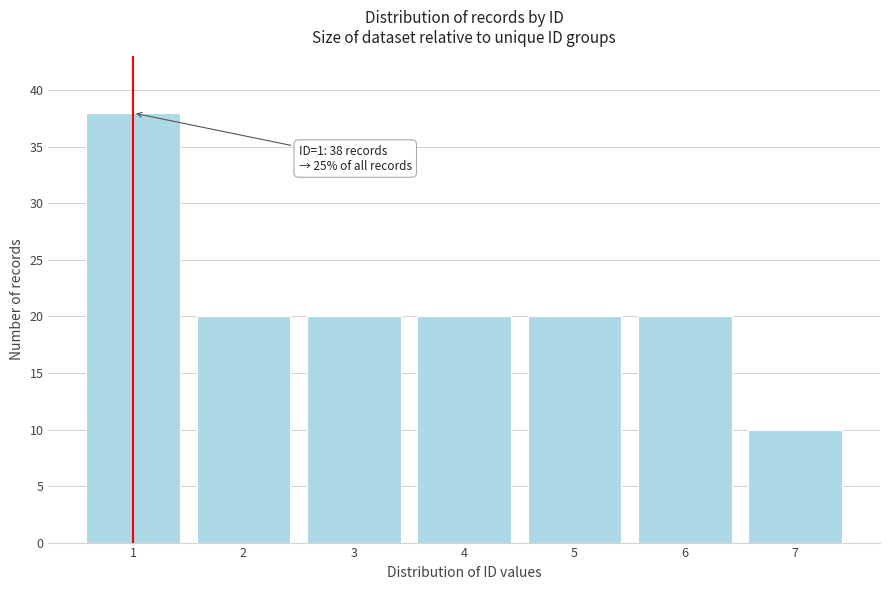

Reading left to right, transcribe all the data shown in this chart.

1=38	2=20	3=20	4=20	5=20	6=20	7=10